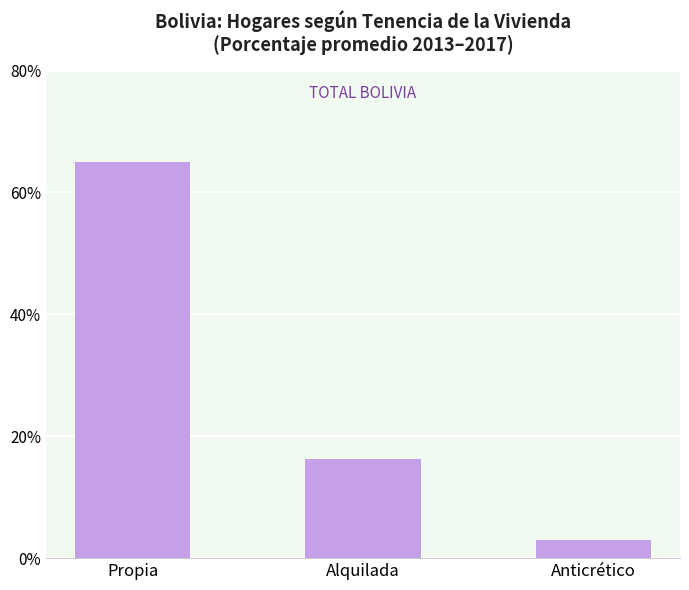

What is the average value of the Tenencia promedio 2013-2017 series?

28.1